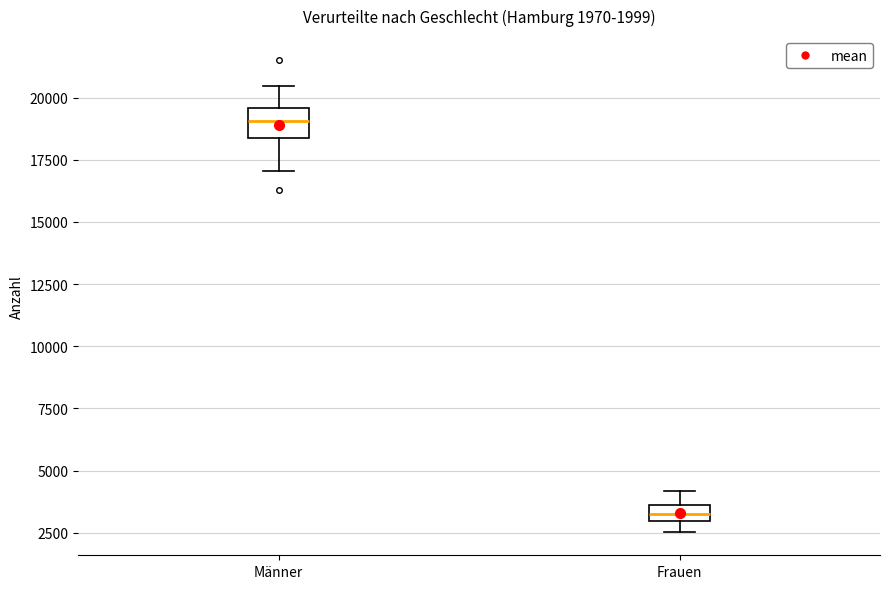

Which box is the tallest, from its lower edge to its upper edge?

Männer